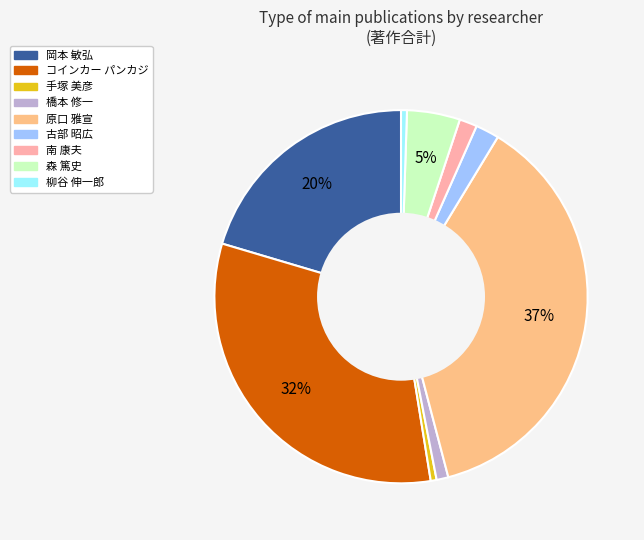

To the nearest percent, what is the average slice percentage?

11%